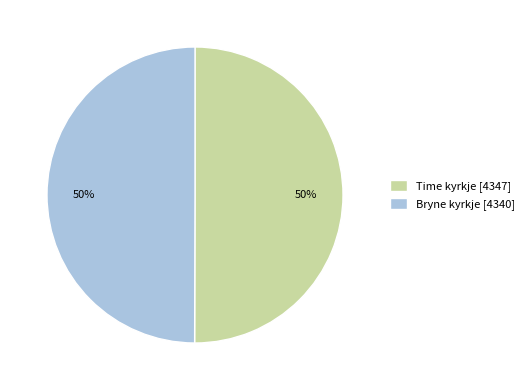

What percentage is the Bryne kyrkje [4340] slice, to the nearest percent?

50%